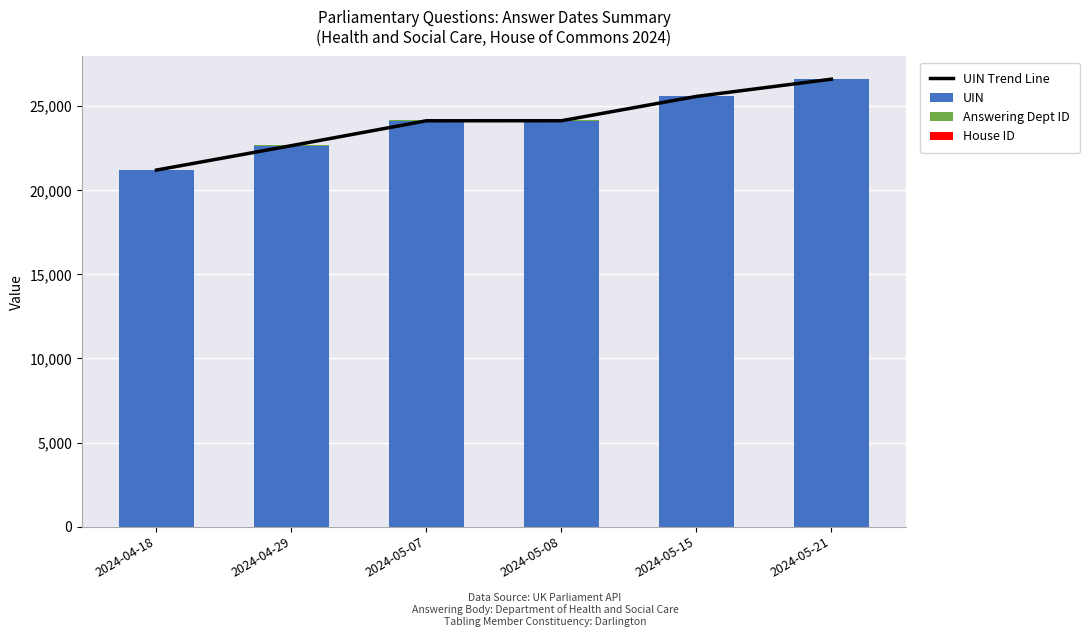

What is the value of the Answering Dept ID bar at the 5th from the left?

17